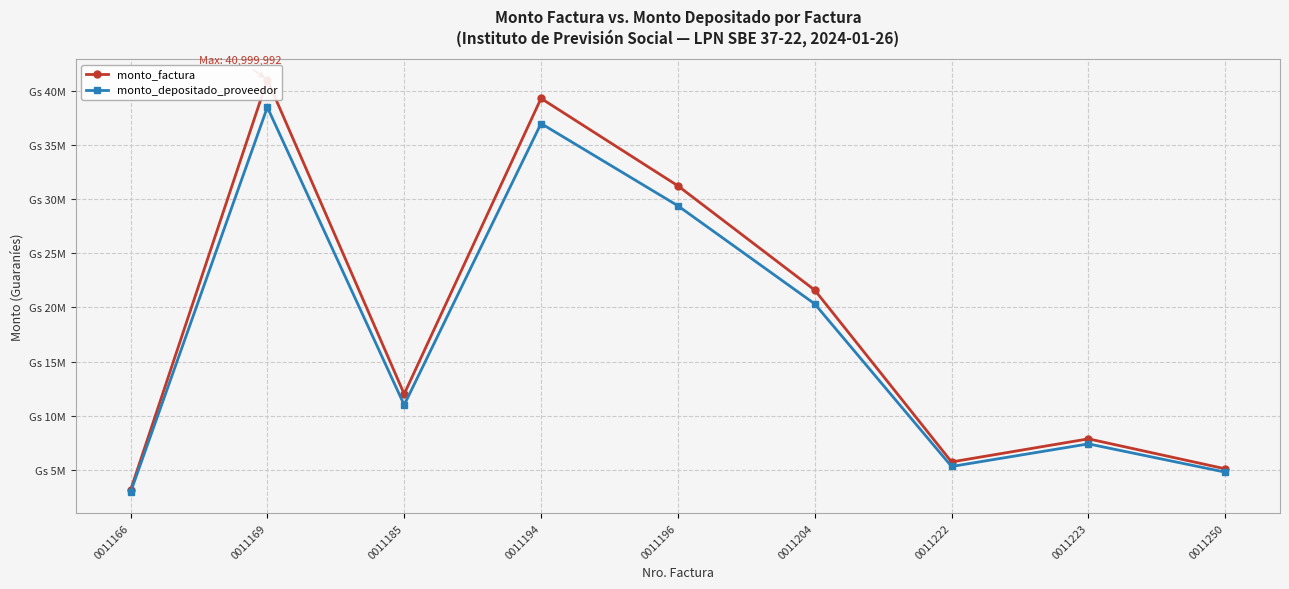

Is the value of monto_factura at 0011204 greater than the value of monto_depositado_proveedor at 0011204?

Yes